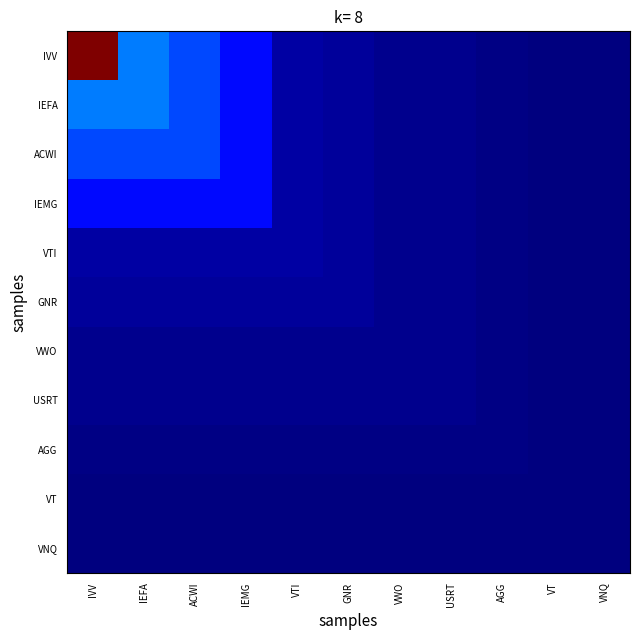

List the series in order of their peak value, lowest first.

VNQ, VT, AGG, USRT, VWO, GNR, VTI, IEMG, ACWI, IEFA, IVV